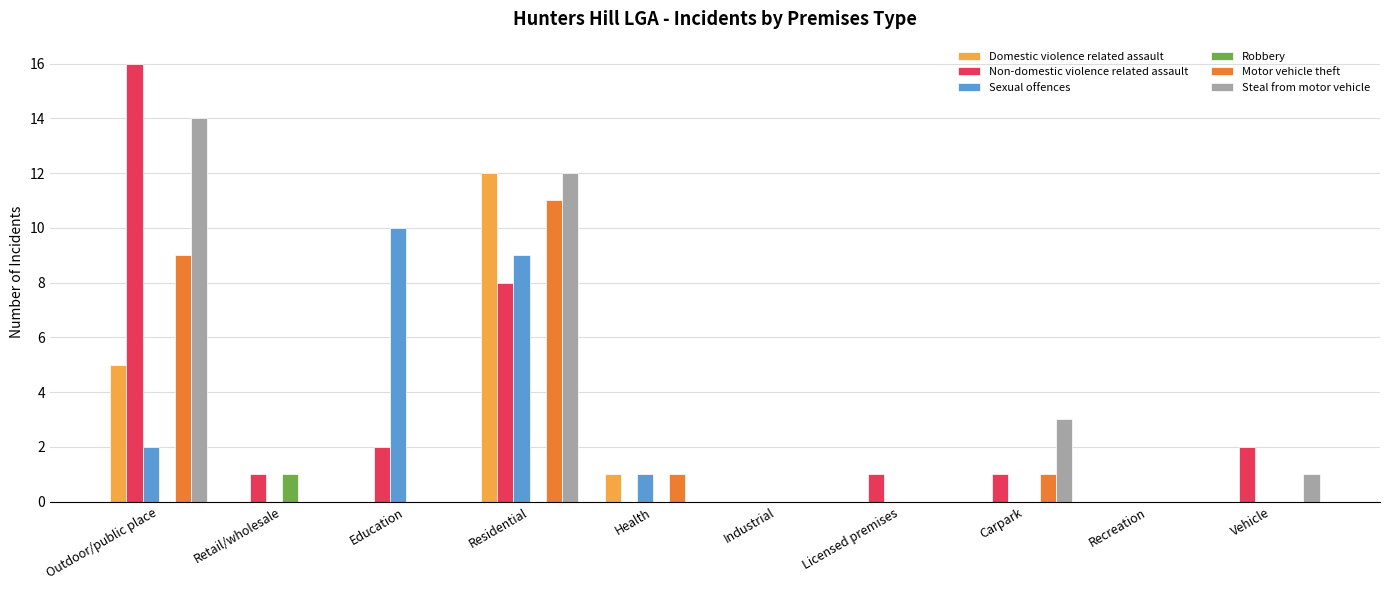

The Steal from motor vehicle series shows 9 at Education. True or false?

False